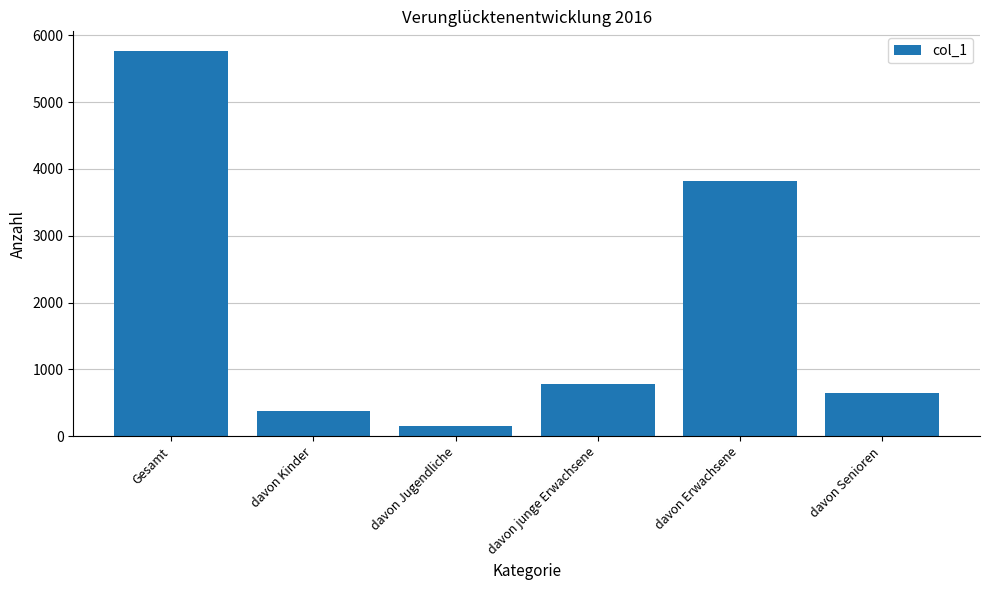

At which label is the value closest to 2959?

davon Erwachsene